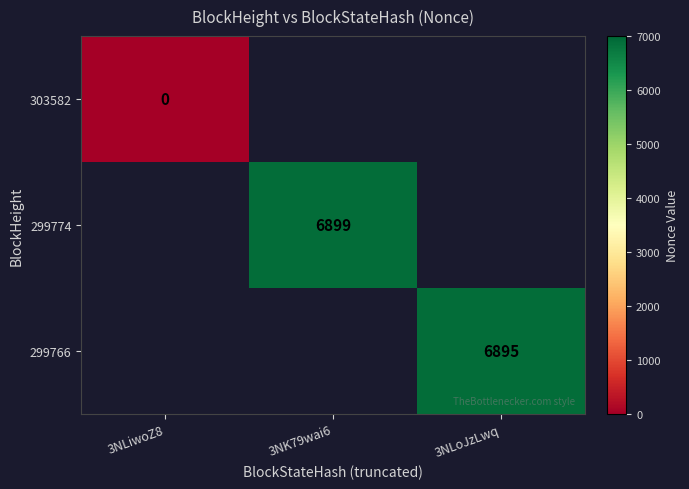

The value of 299766 at 3NLoJzLwq is 1623. True or false?

False